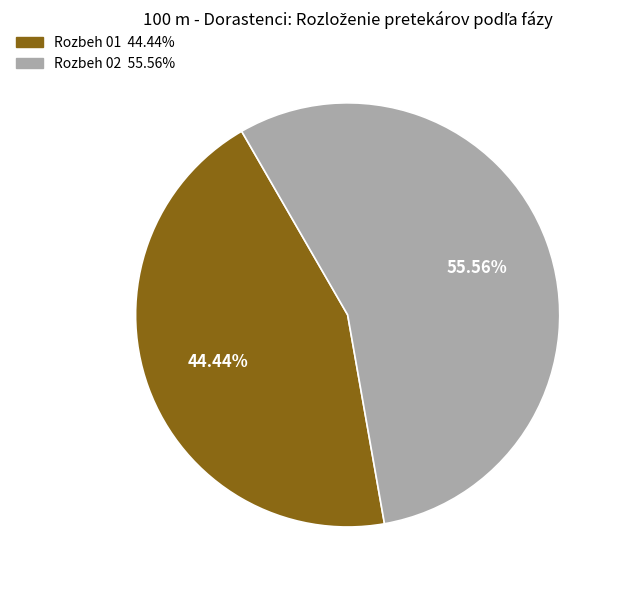

To the nearest percent, what is the average slice percentage?

50%